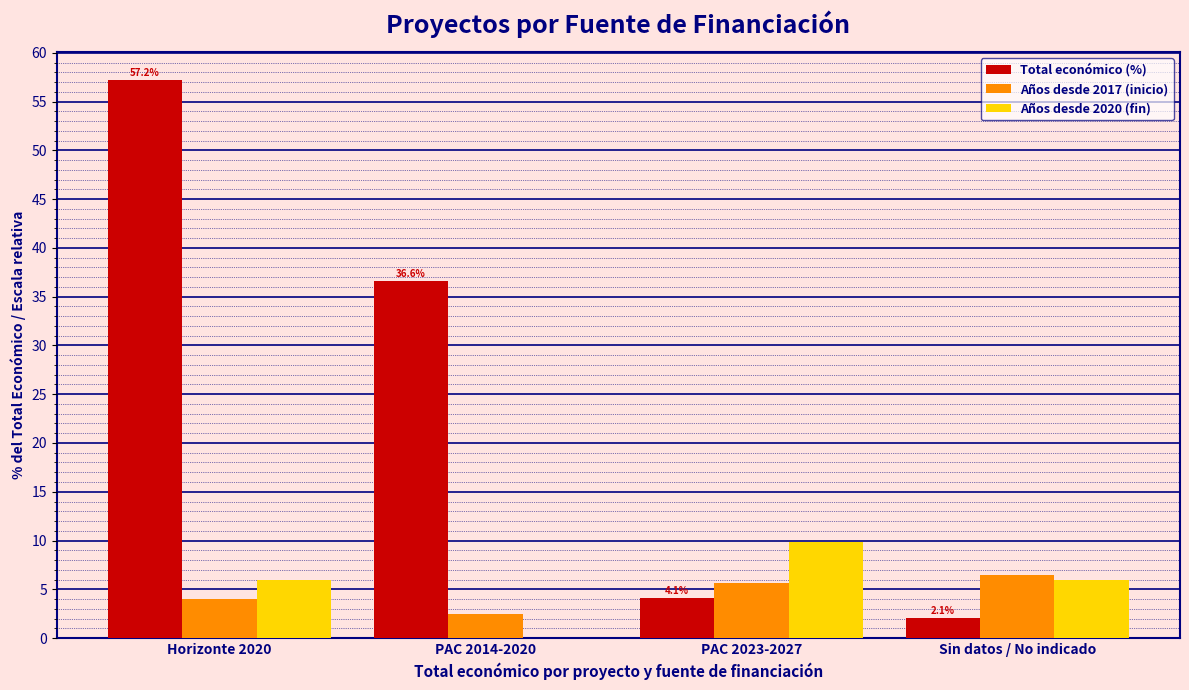

What is the maximum value for Total económico (%)?

57.2